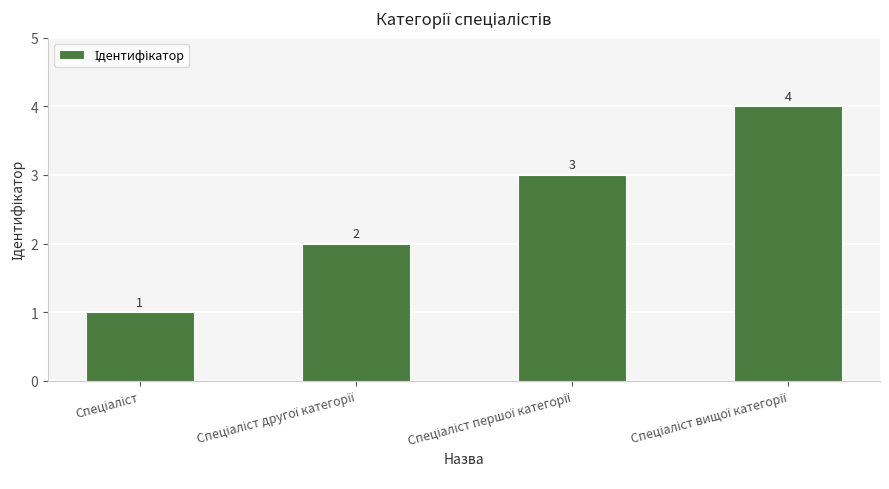

What is the greatest value displayed?

4